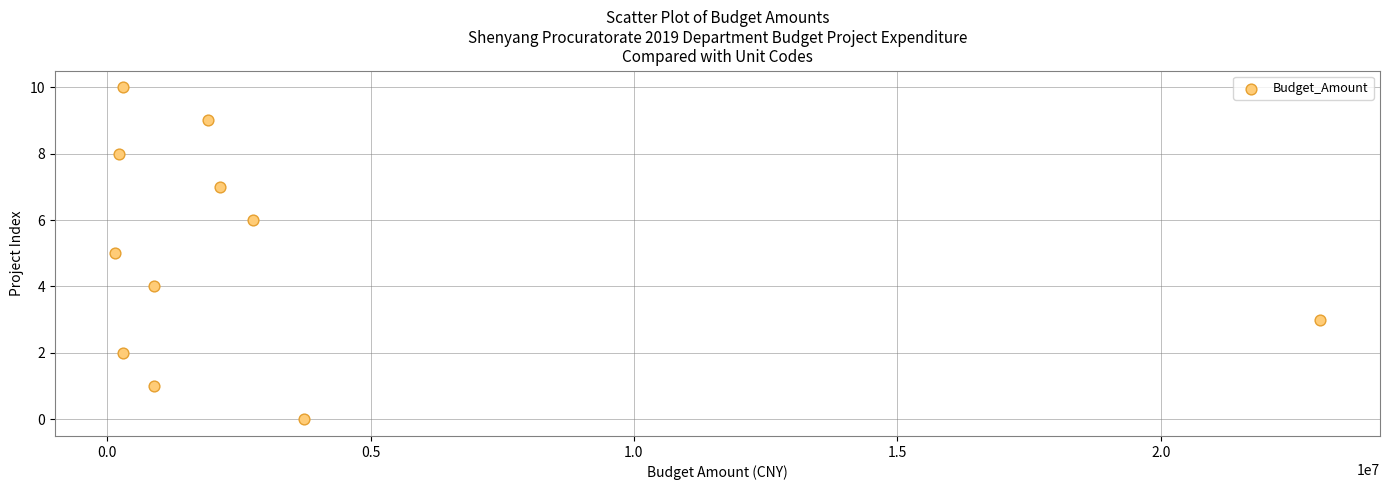

What is the average X value?

3302255